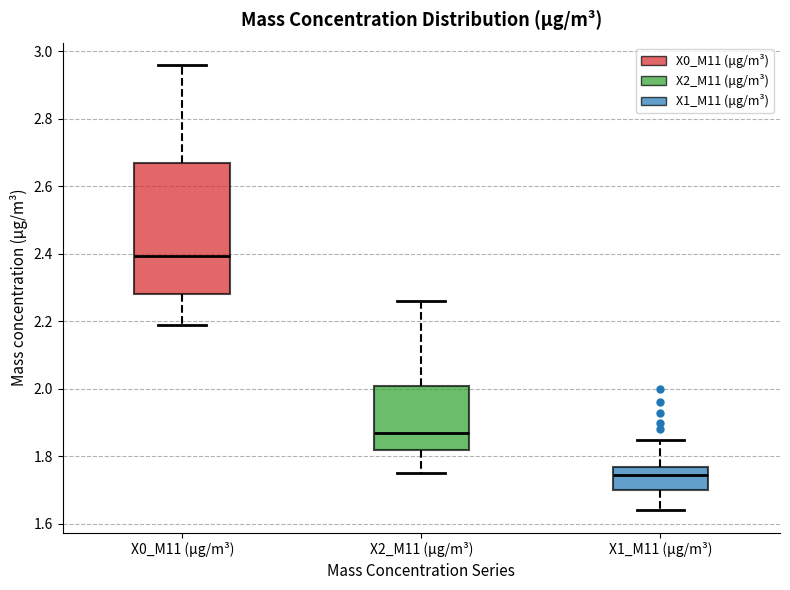

Which box is the tallest, from its lower edge to its upper edge?

X0_M11 (μg/m³)